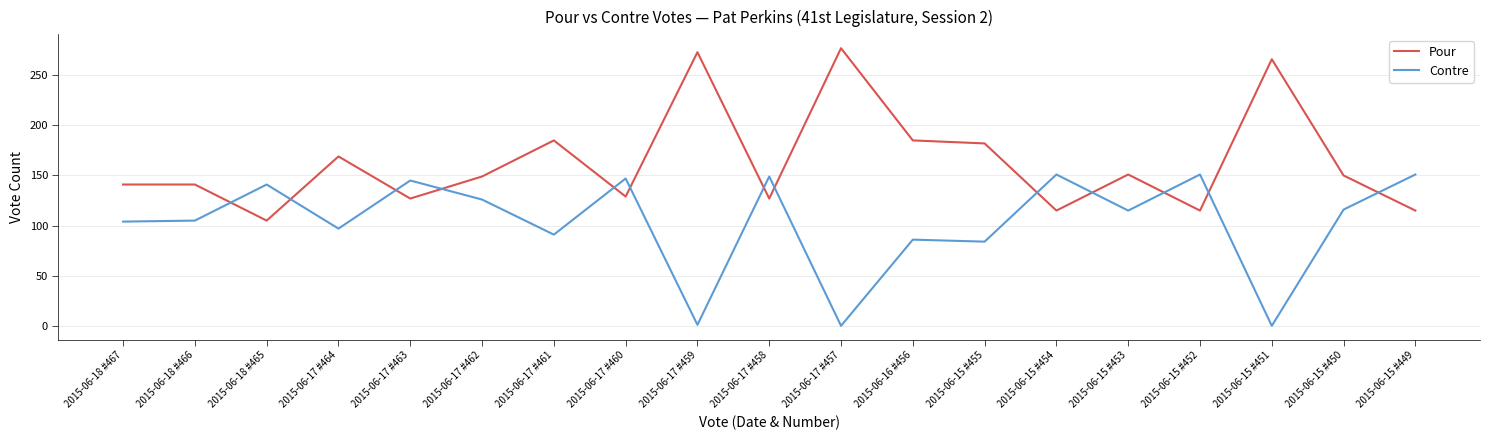

What is the sum of all Pour values?

3102